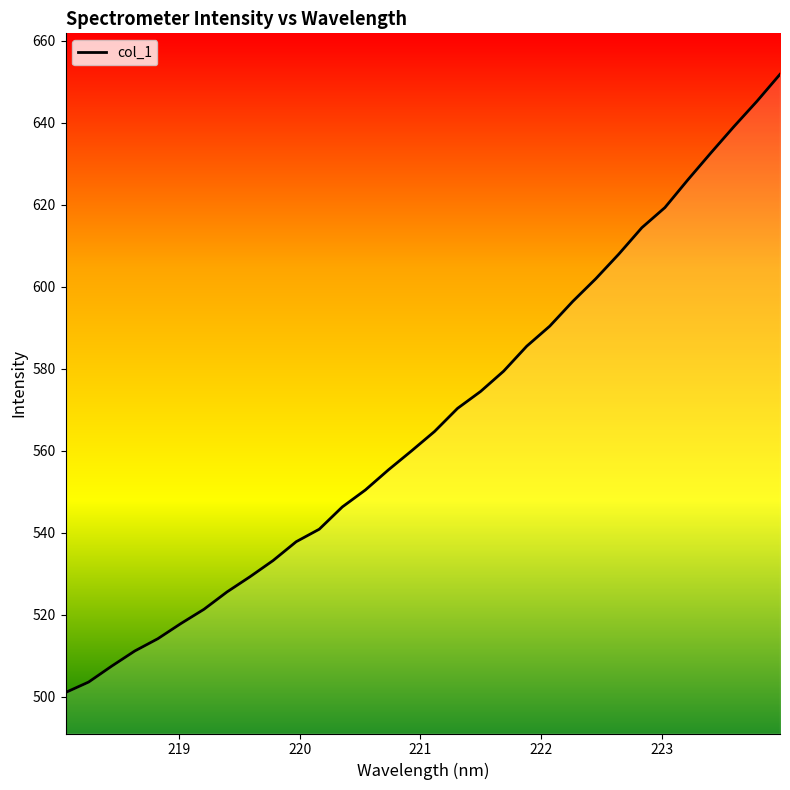

What is the maximum value shown in the chart?

651.8